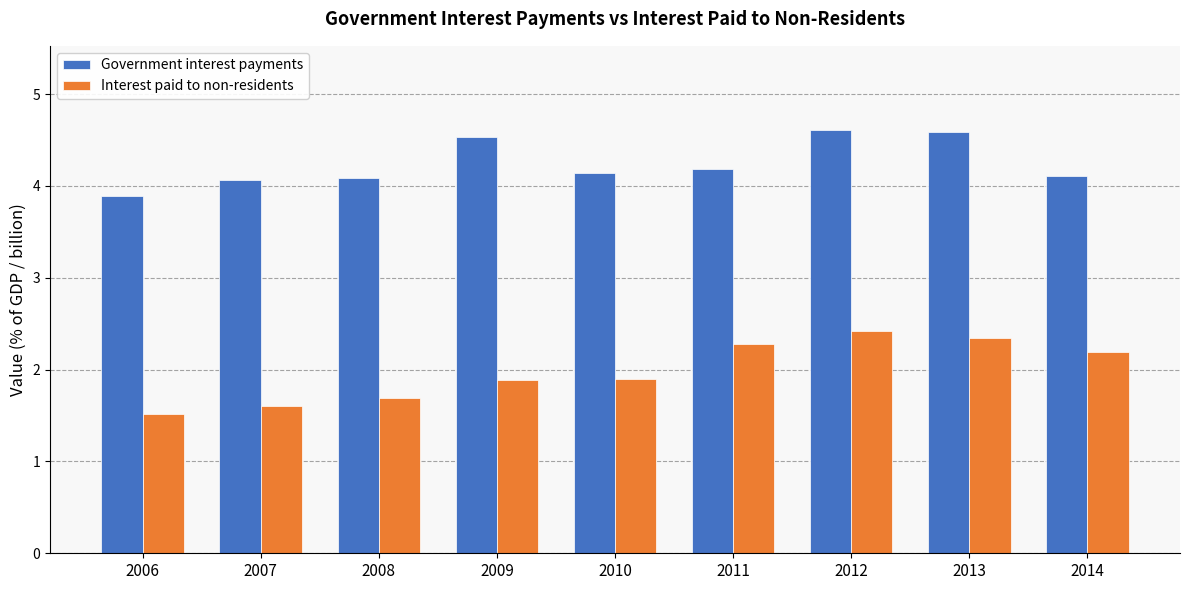

The value of Government interest payments at 2010 is 4.1. True or false?

True